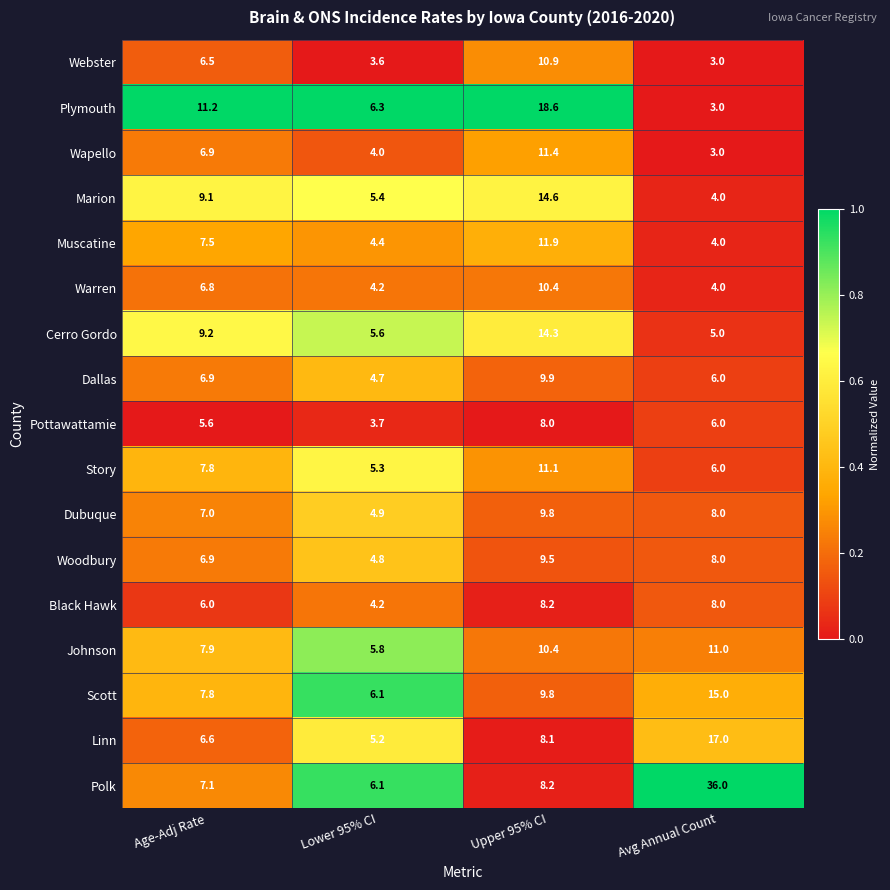

The value of Warren at Upper 95% CI is 2.4. True or false?

False